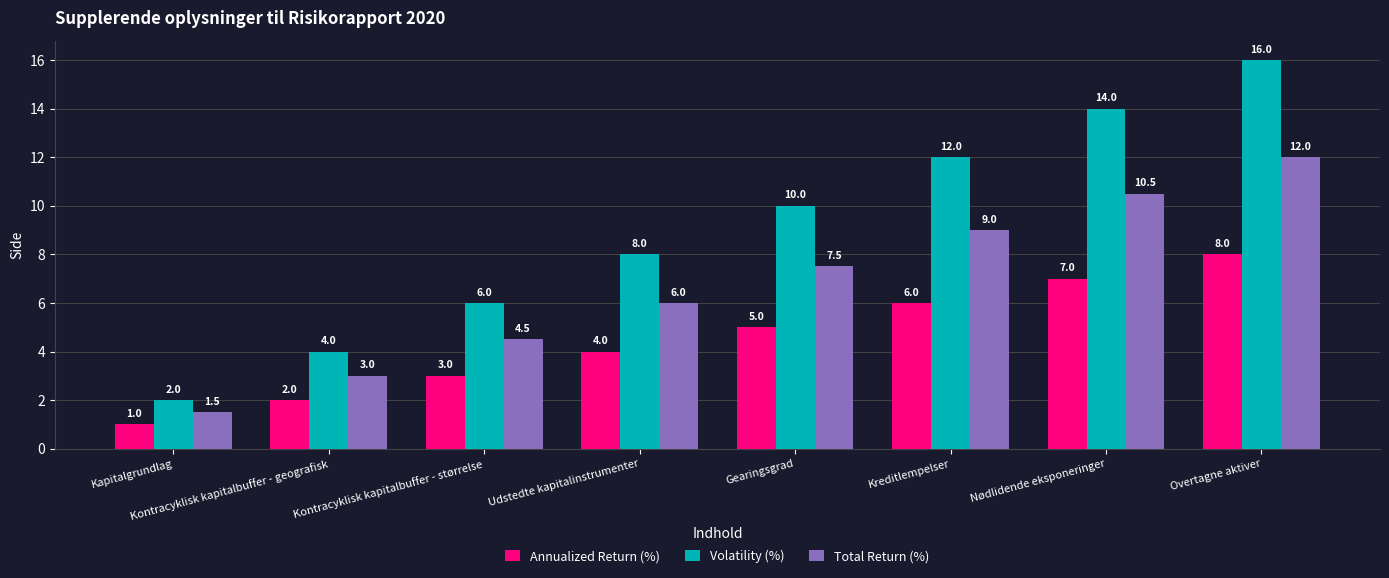

What is the difference between the second highest and minimum values in the Total Return (%) series?

9.0